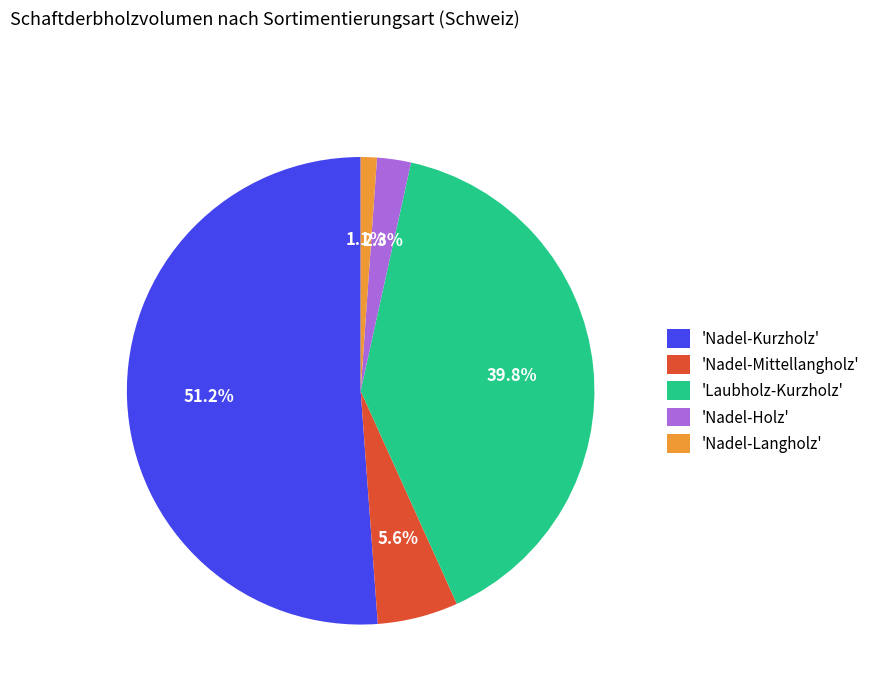

Rank the categories by value from lowest to highest.

'Nadel-Langholz', 'Nadel-Holz', 'Nadel-Mittellangholz', 'Laubholz-Kurzholz', 'Nadel-Kurzholz'